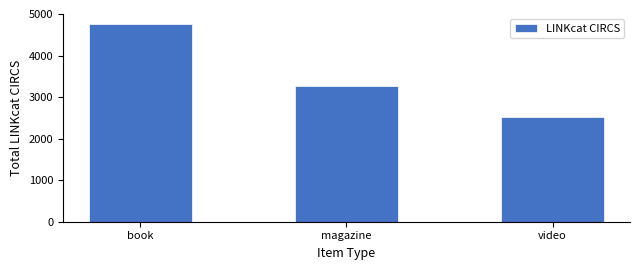

List the labels in order of value, smallest first.

video, magazine, book